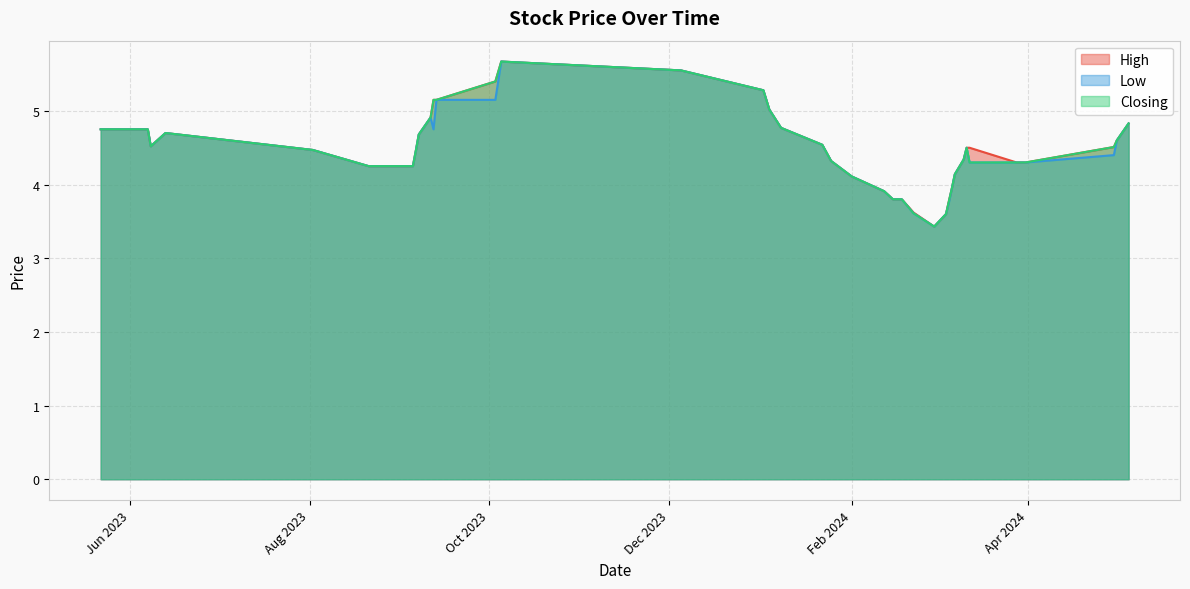

What is the total value across all series at 39?

14.2